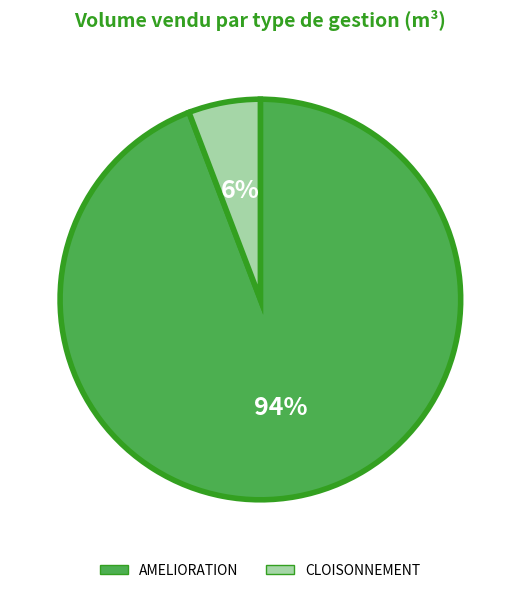

To the nearest percent, what is the difference between the largest and smallest slice percentages?

88%